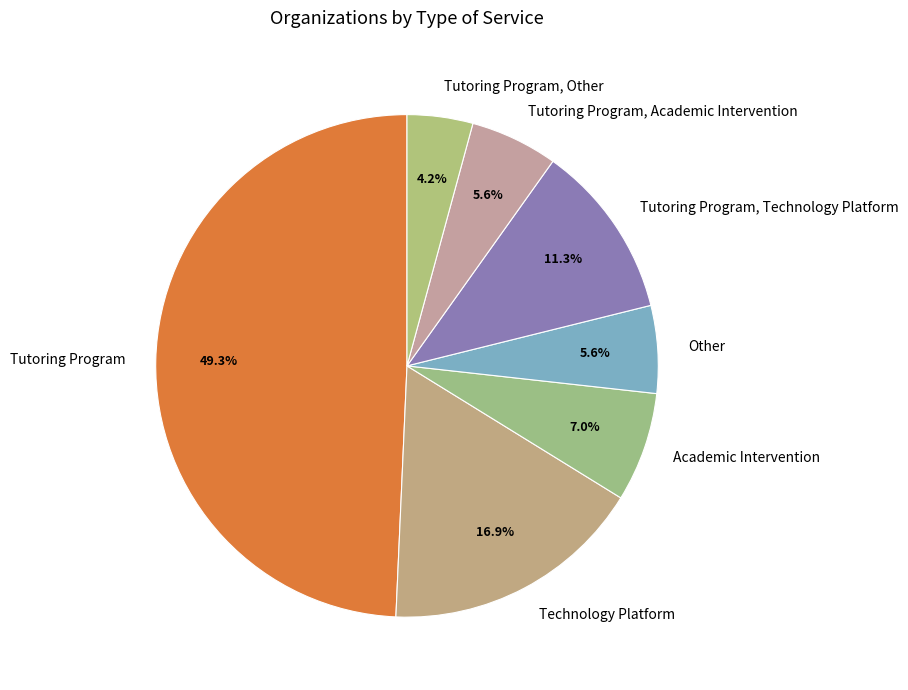

How many slices are in this pie chart?

7